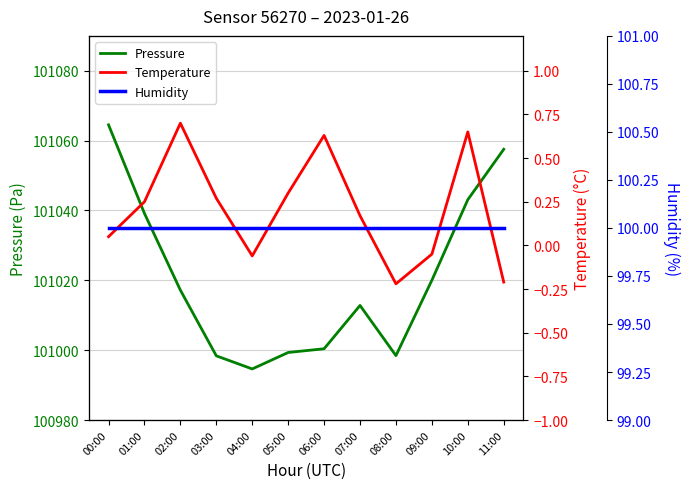

At which category is the sum across all series the highest?

00:00